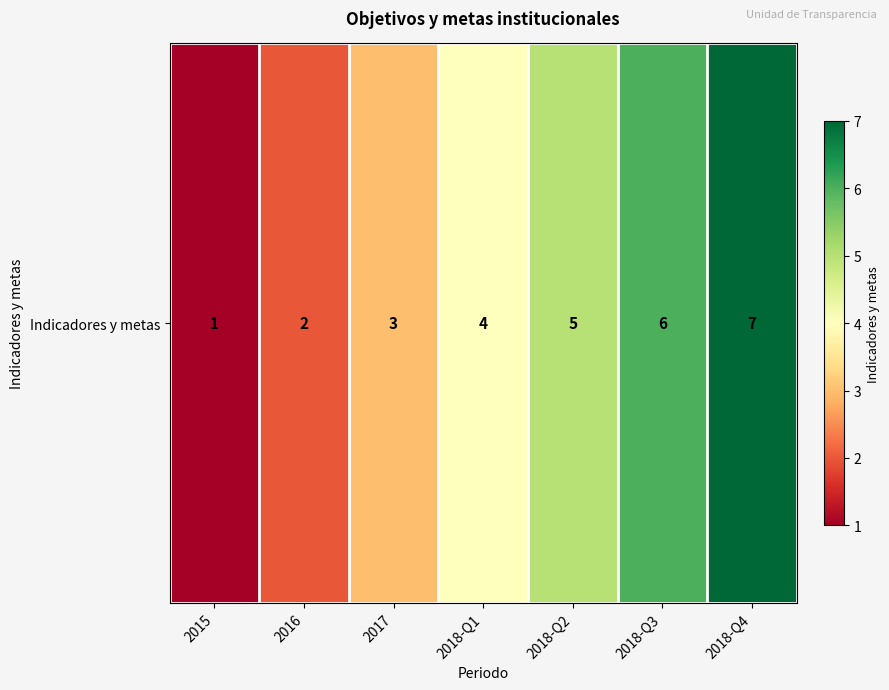

Reading left to right, what are all the values shown in this chart?

1	2	3	4	5	6	7